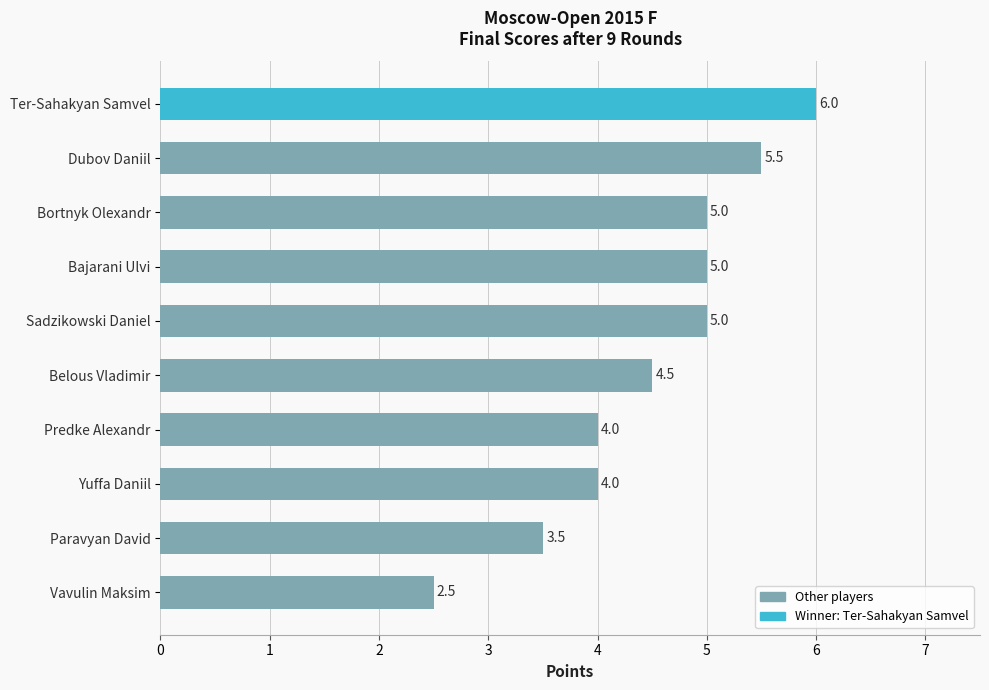

Reading bottom to top, extract all data points from this chart.

Vavulin Maksim=2.5	Paravyan David=3.5	Yuffa Daniil=4.0	Predke Alexandr=4.0	Belous Vladimir=4.5	Sadzikowski Daniel=5.0	Bajarani Ulvi=5.0	Bortnyk Olexandr=5.0	Dubov Daniil=5.5	Ter-Sahakyan Samvel=6.0